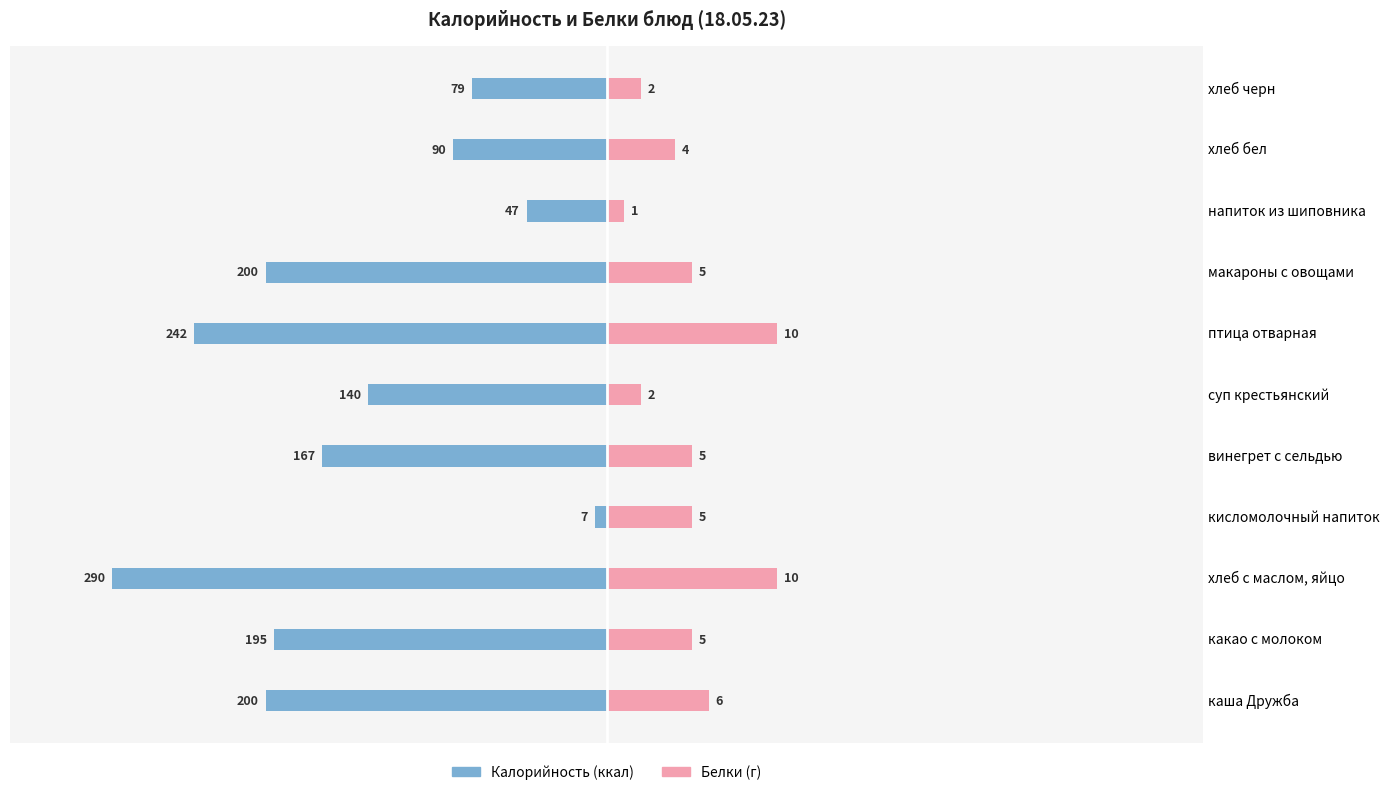

How many categories are shown in the chart?

11